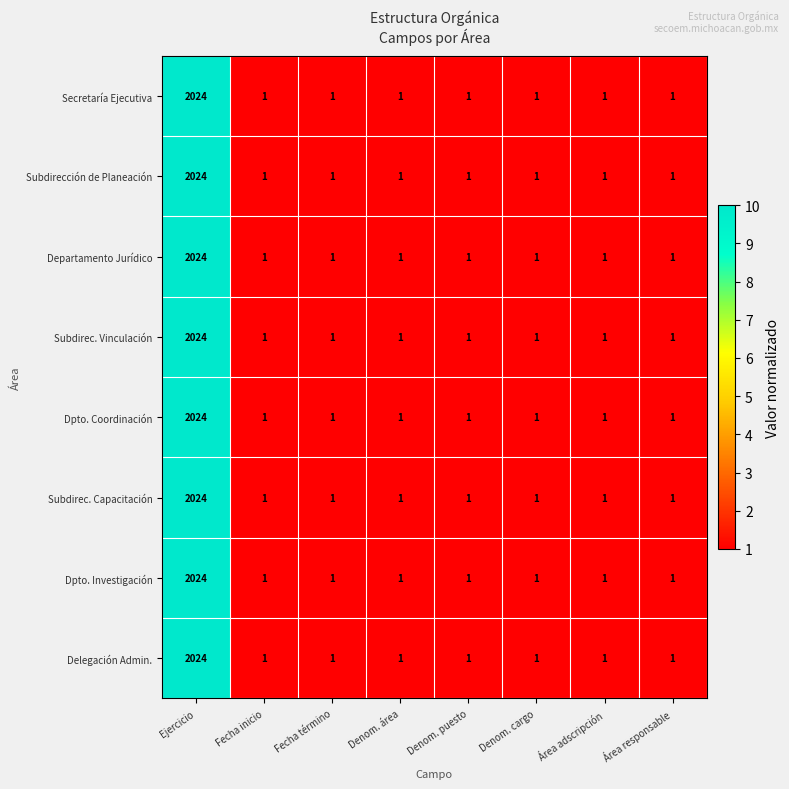

What is the average value of the Dpto. Investigación series?

254